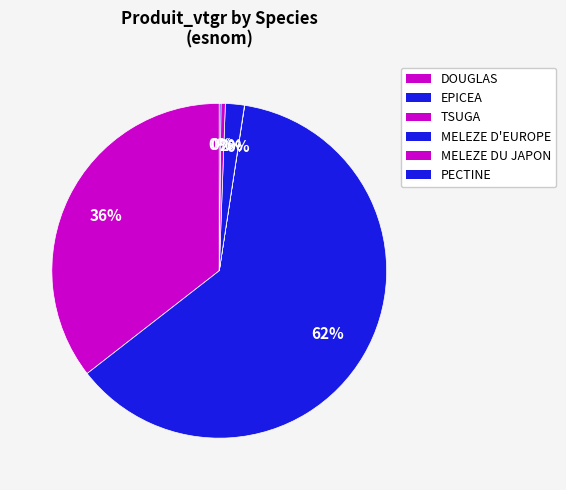

Which category has the biggest portion of the pie?

EPICEA